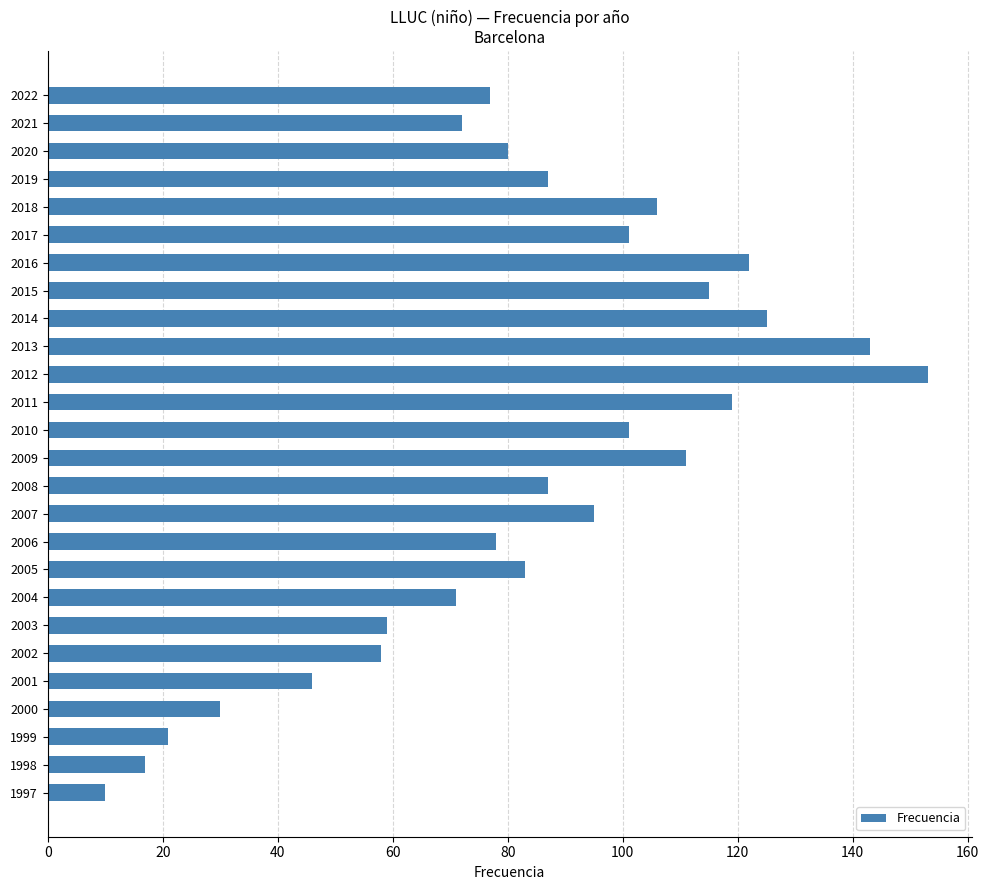

Approximately how many times larger is the value at 2016 compared to 1998?

7.2